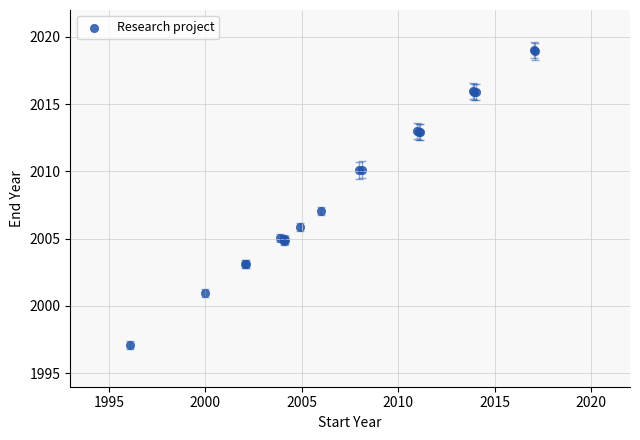

What Y value in the scatter plot is closest to 2008?

2007.1